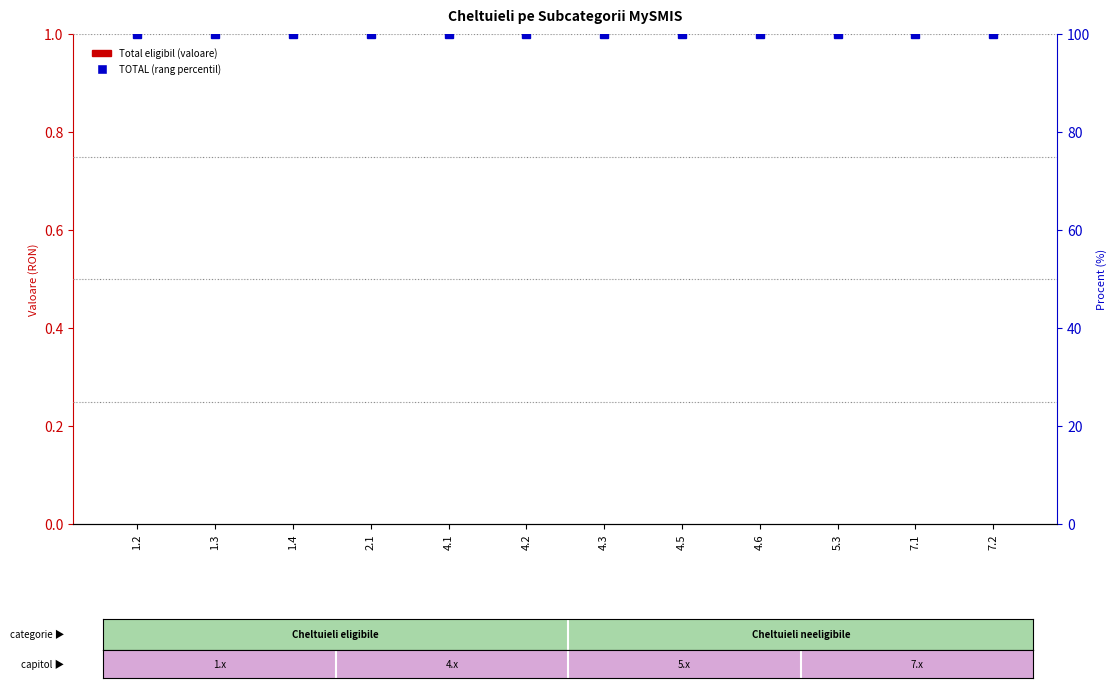

List the series in order of their peak value, highest first.

TOTAL (percentile rank), Total eligibil